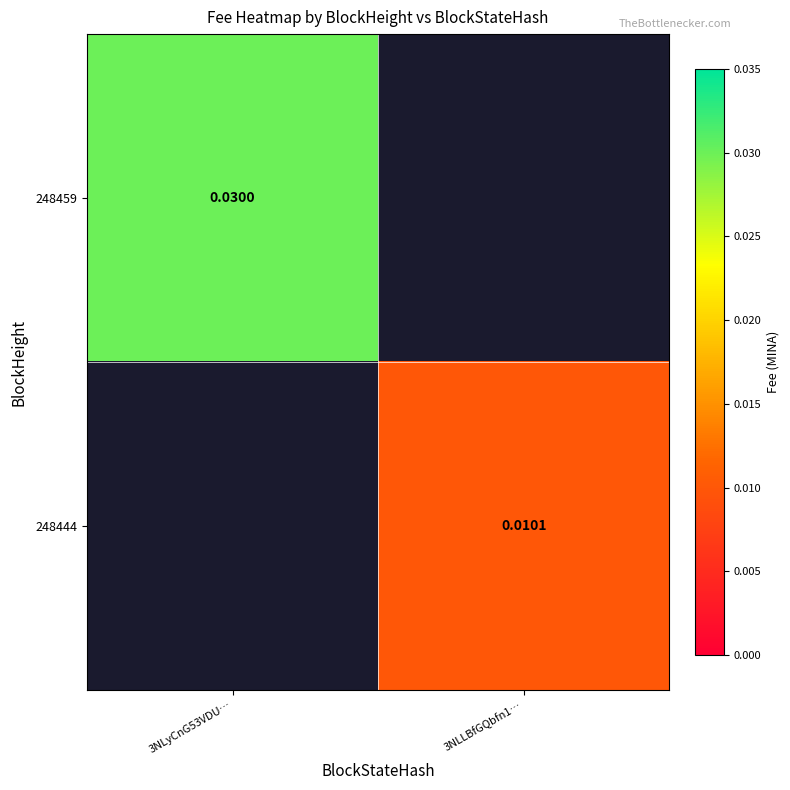

How many series are shown in this chart?

2